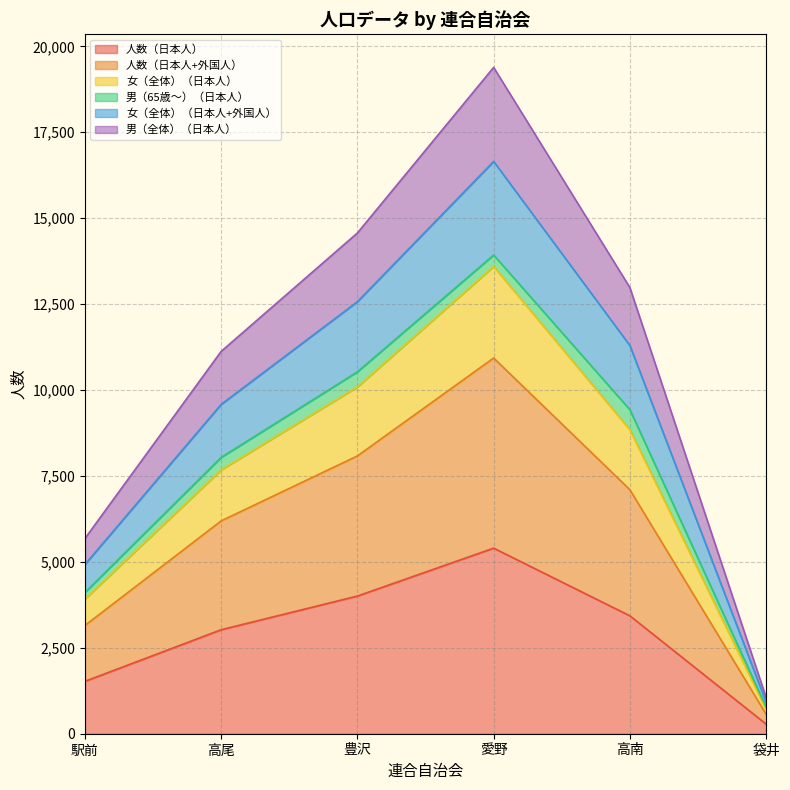

What is the maximum value for 人数（日本人）?

5400